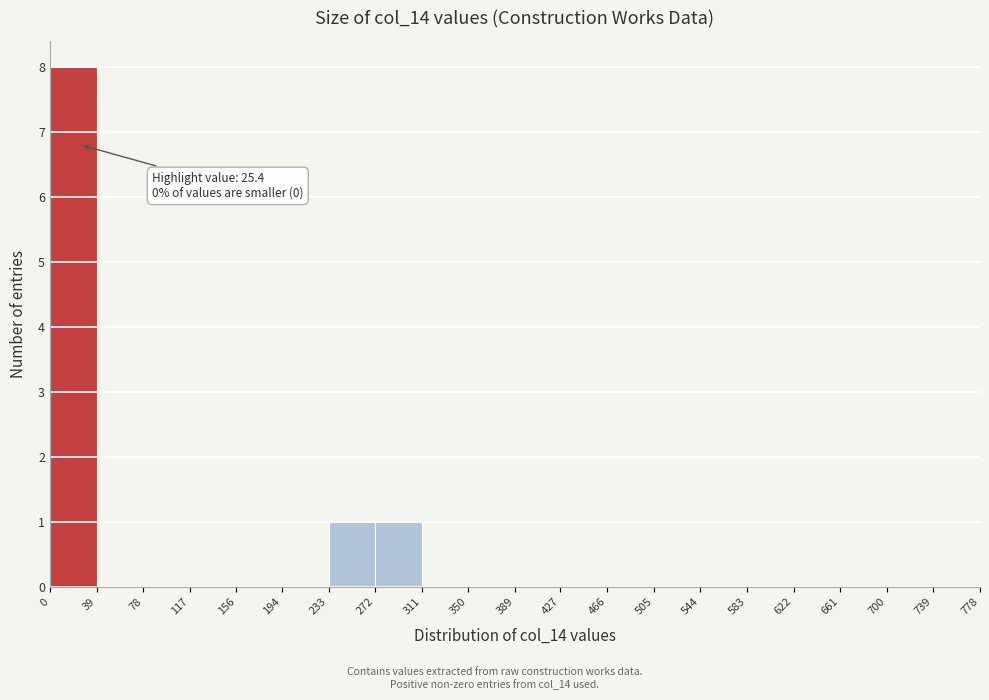

Over which range of the x-axis is the bar tallest?

0 to 39